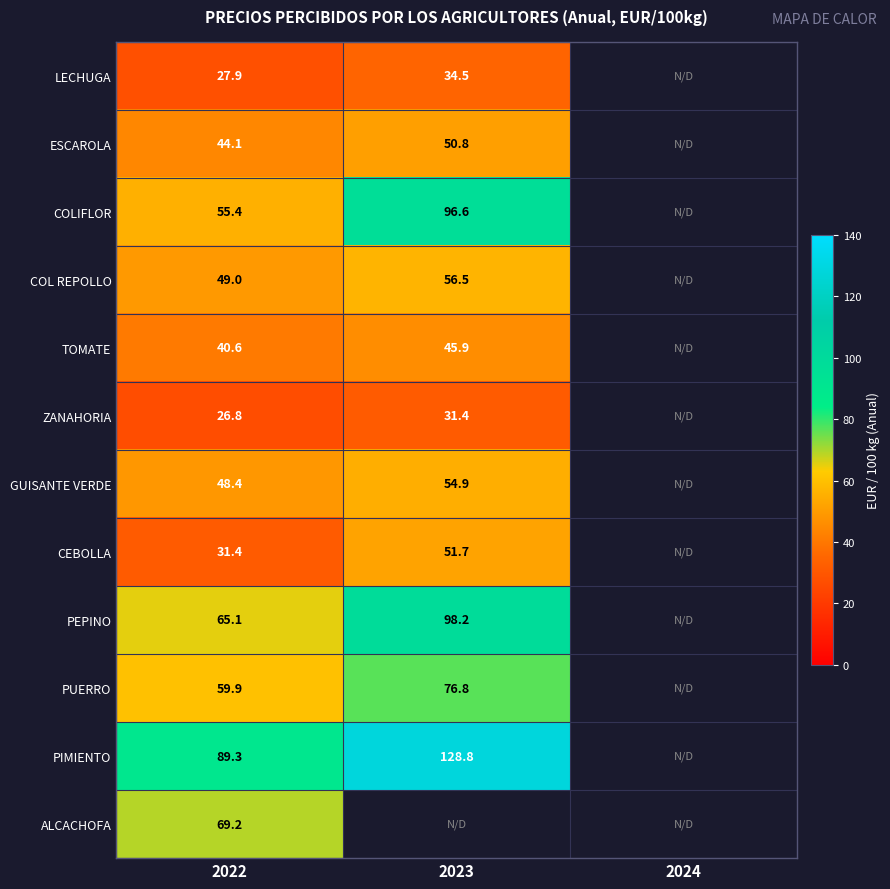

At how many categories does at least one series exceed 41?

2